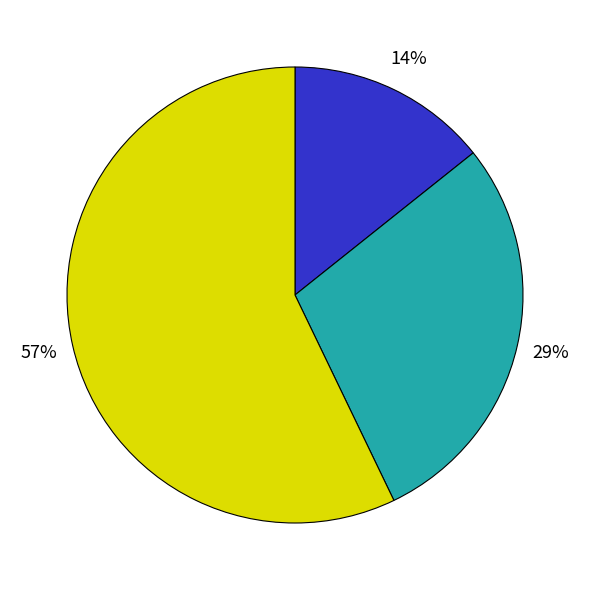

How many segments does this pie chart have?

3